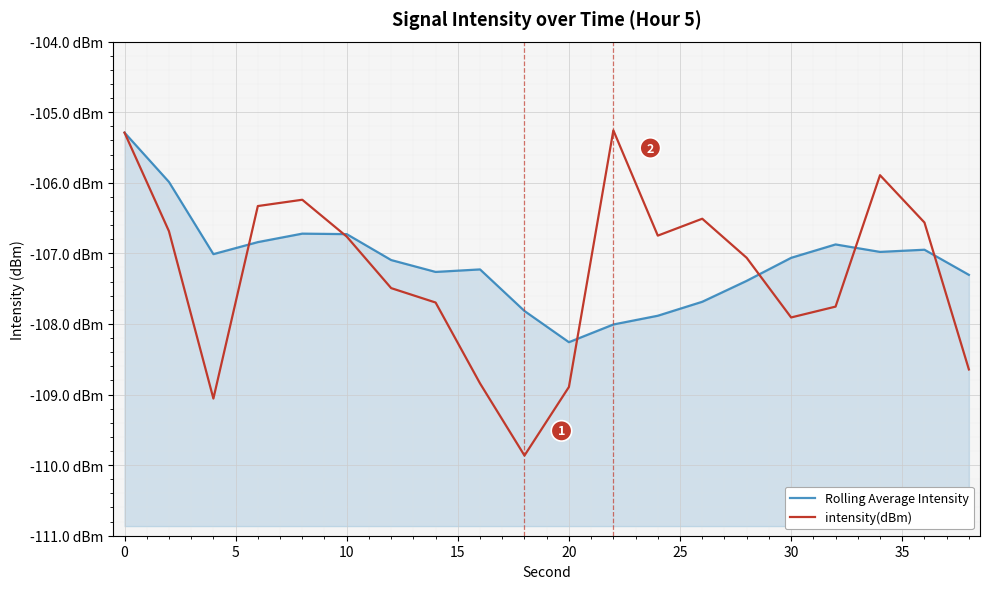

What is the maximum value for intensity(dBm)?

-105.3